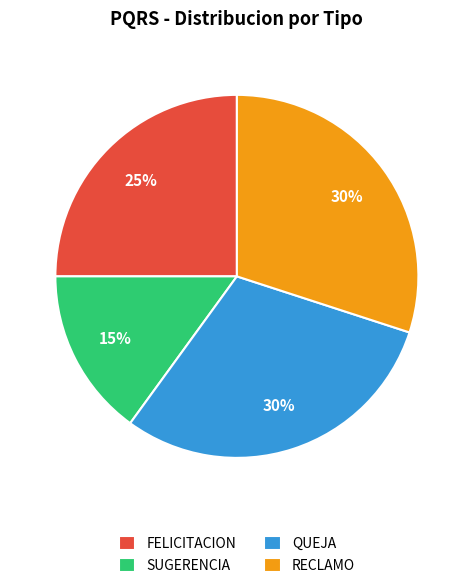

Which slice is the smallest?

SUGERENCIA